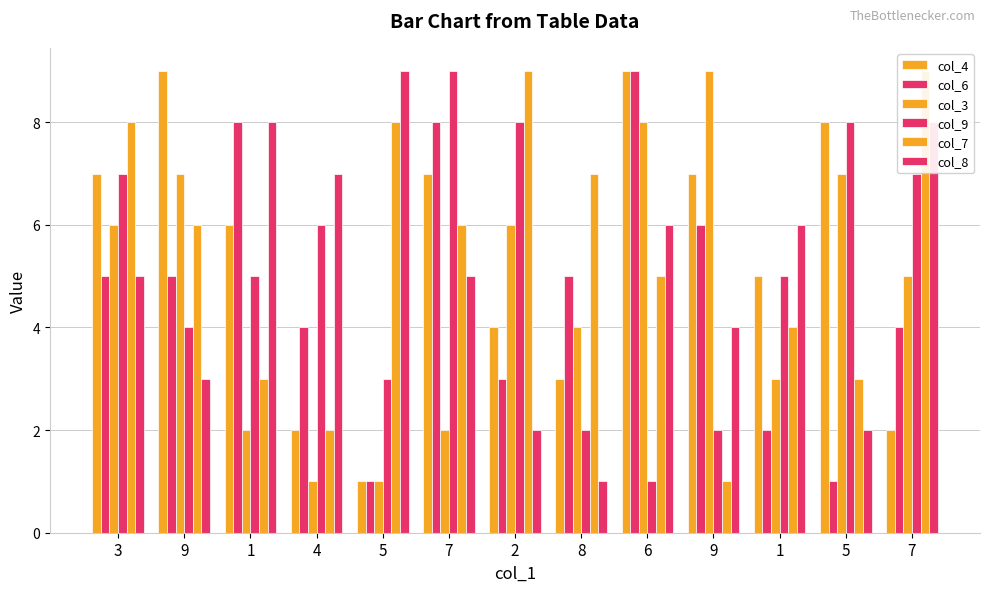

Count the number of categories in the chart.

13